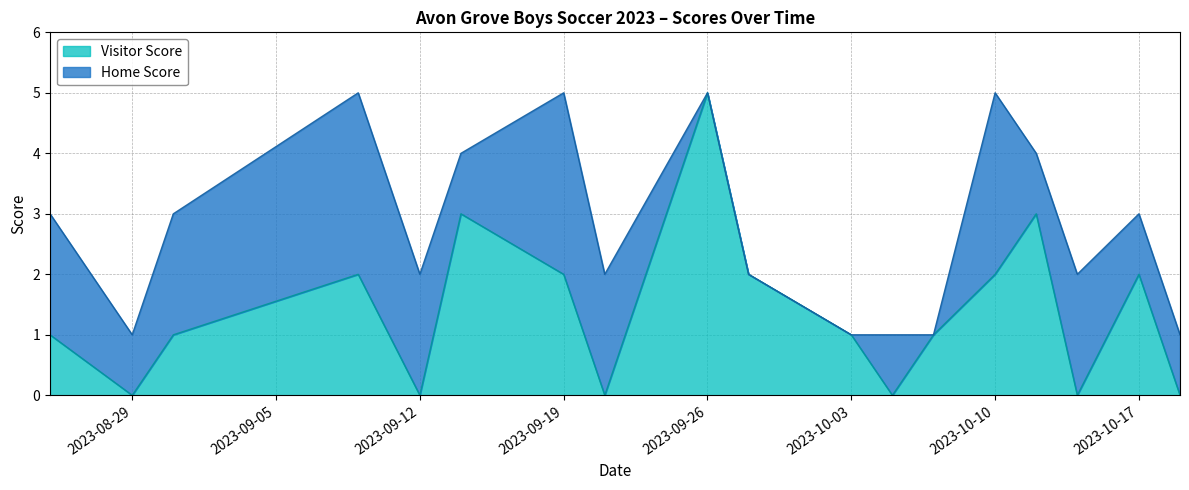

Reading right to left, list all the values displayed in this chart.

2023-10-19=0	2023-10-17=2	2023-10-14=0	2023-10-12=3	2023-10-10=2	2023-10-07=1	2023-10-05=0	2023-10-03=1	2023-09-28=2	2023-09-26=5	2023-09-21=0	2023-09-19=2	2023-09-14=3	2023-09-12=0	2023-09-09=2	2023-08-31=1	2023-08-29=0	2023-08-25=1